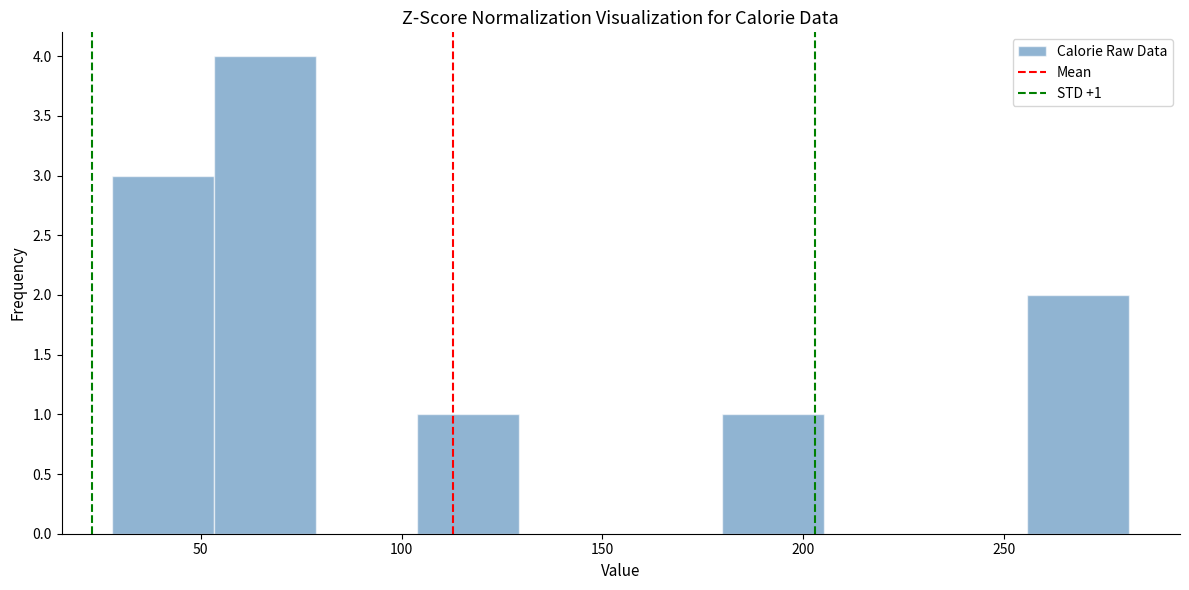

Over which range of the x-axis is the bar tallest?

55 to 80